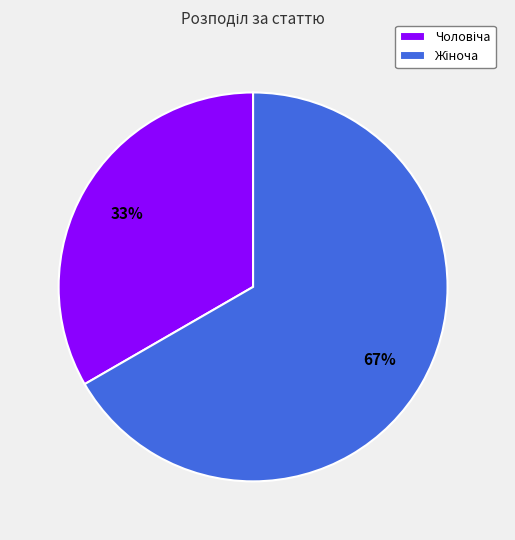

Count the number of slices in the pie.

2